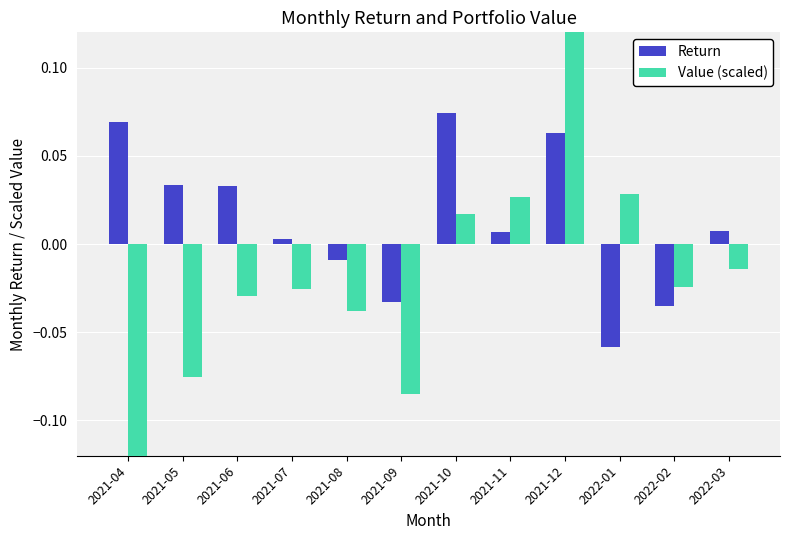

How many bars are there in total?

24